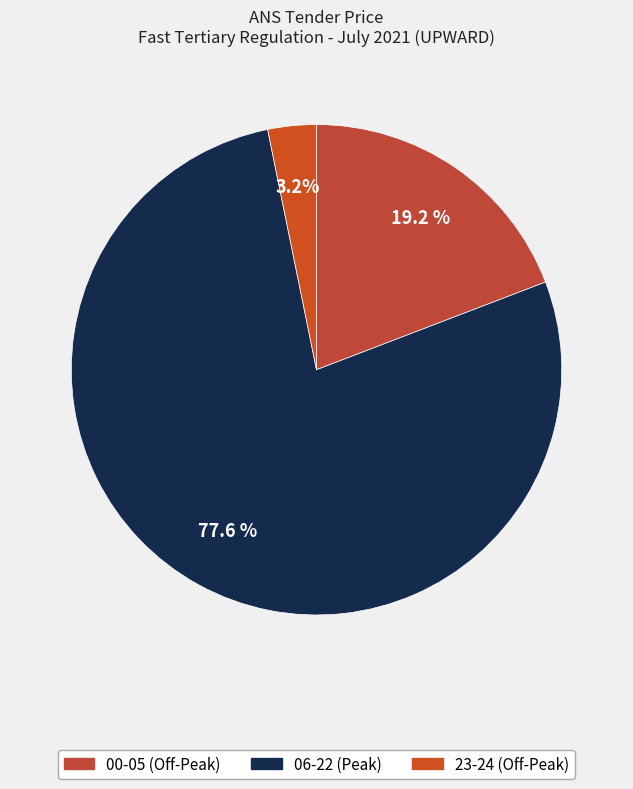

How many segments does this pie chart have?

3